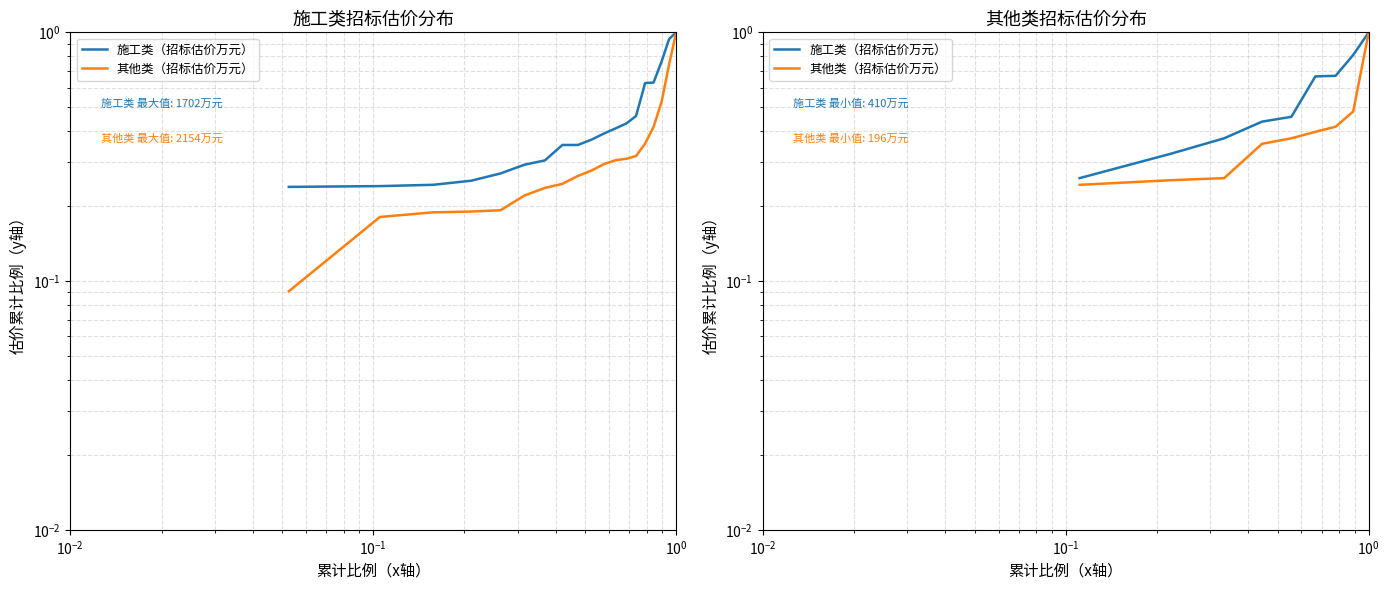

The value of 其他类（招标估价万元） at $\mathdefault{10^{-1}}$ is 0.2. True or false?

False